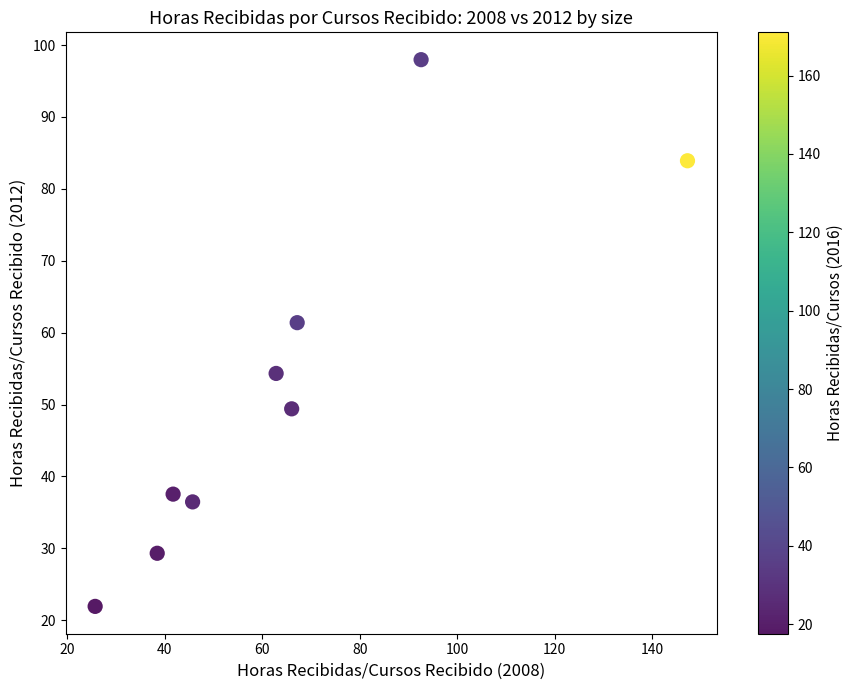

What is the range of Y values (max minus min)?

76.1